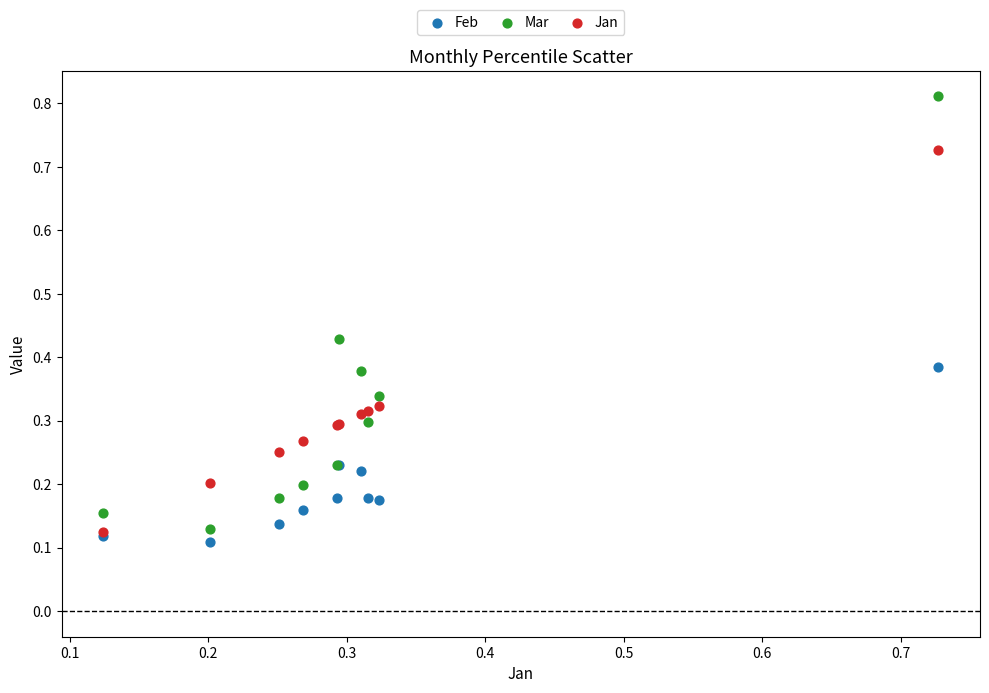

Which series reaches the minimum Y coordinate?

Feb